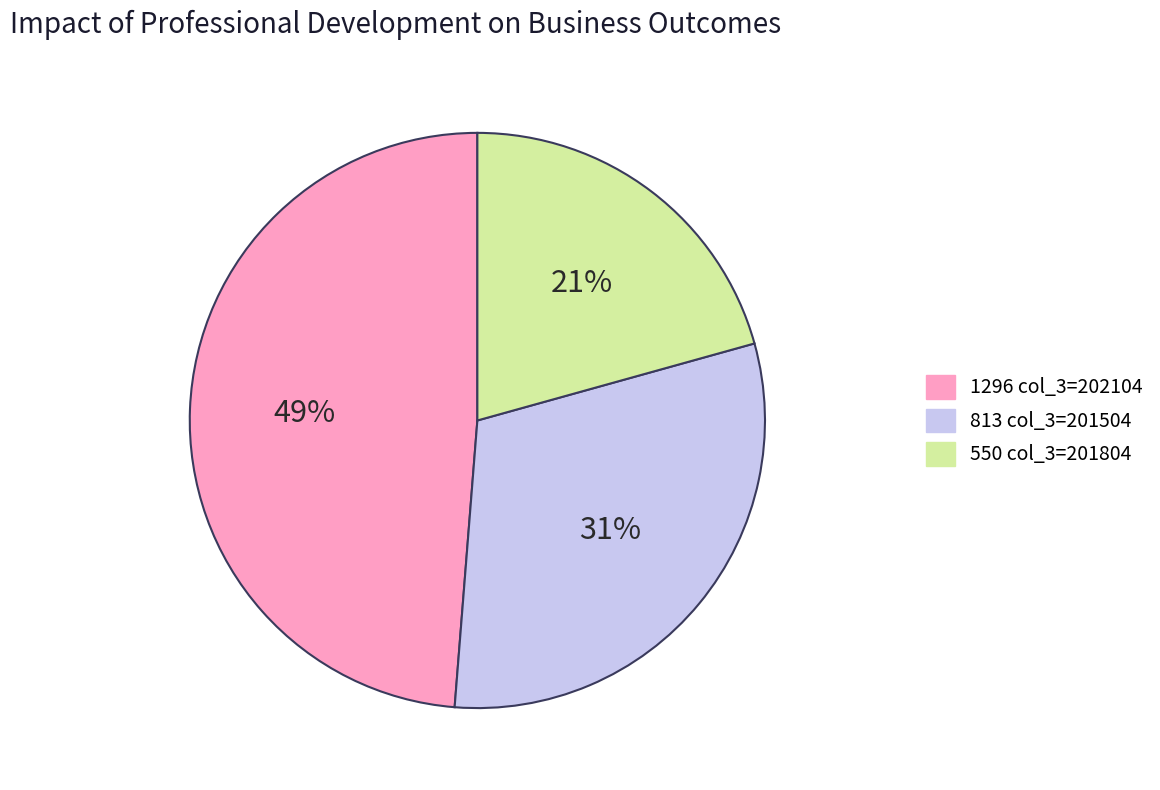

Count the number of slices in the pie.

3